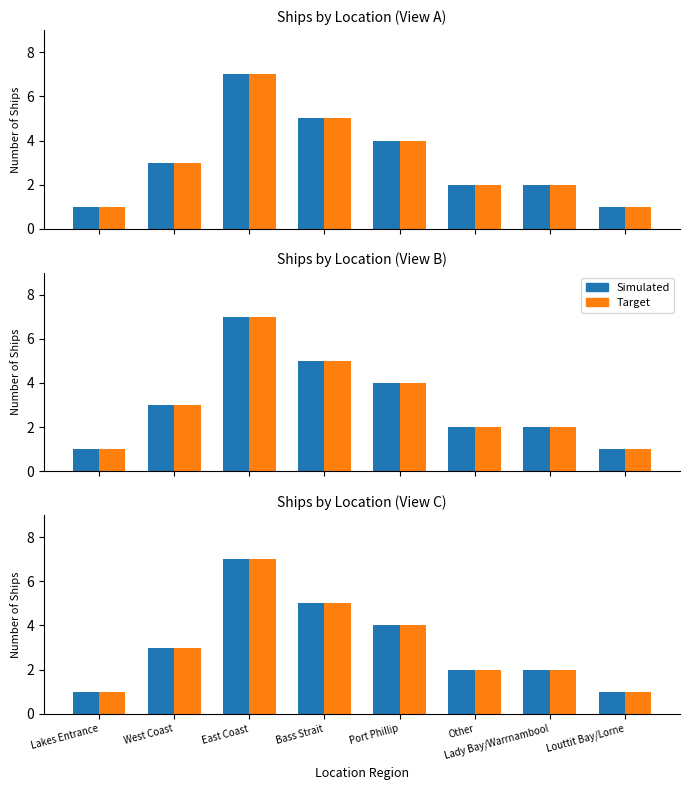

How many data points in Target are less than 3?

4